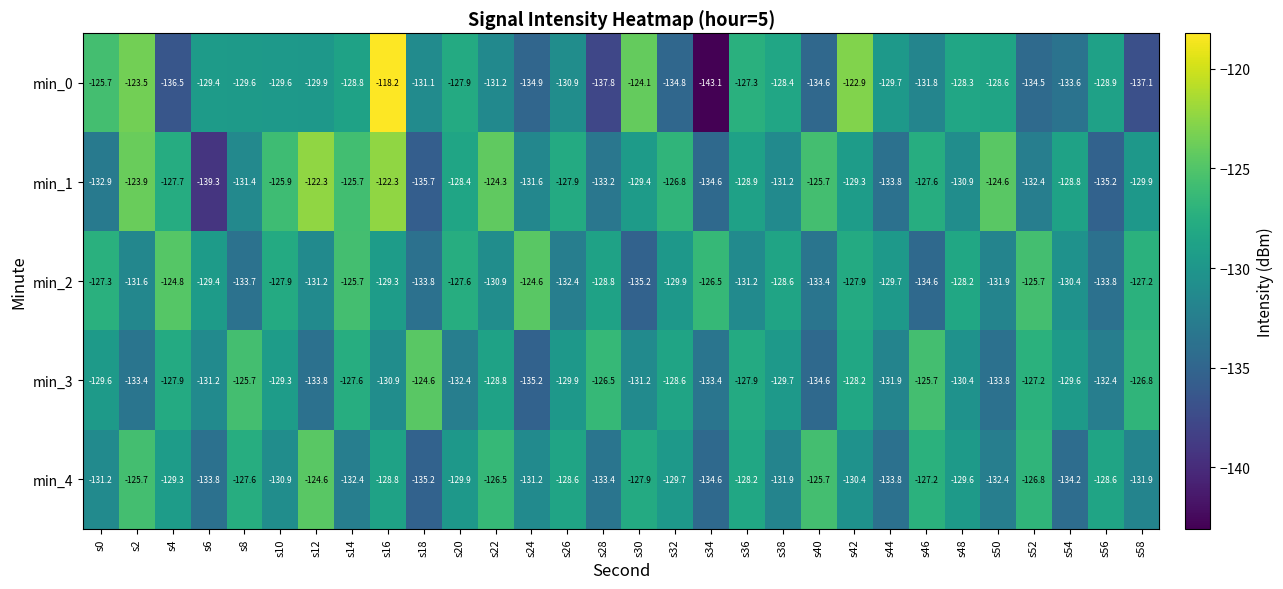

What is the maximum value shown in the chart?

-118.2